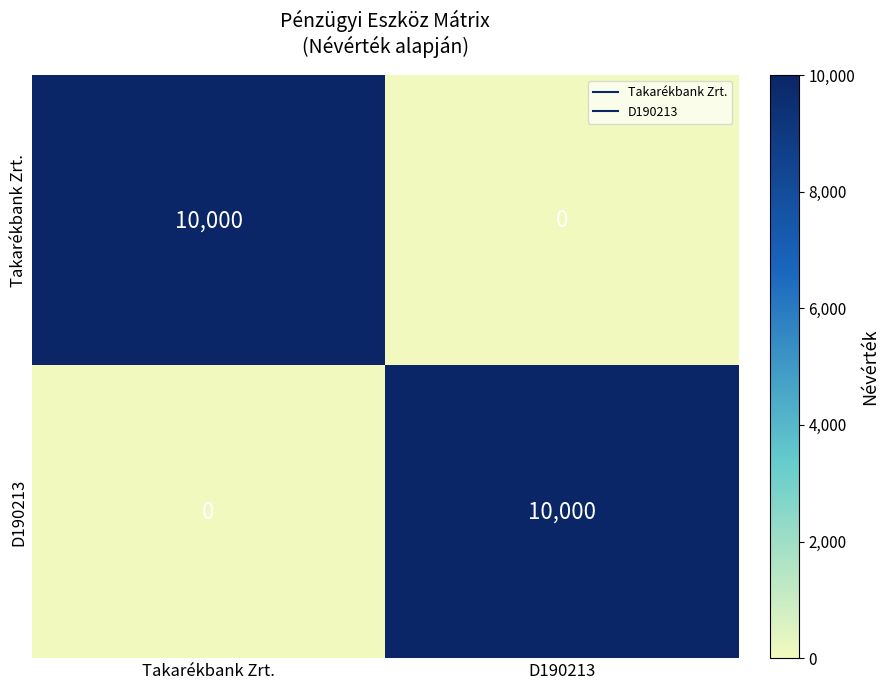

Is the value of D190213 at Takarékbank Zrt. greater than the value of Takarékbank Zrt. at Takarékbank Zrt.?

No